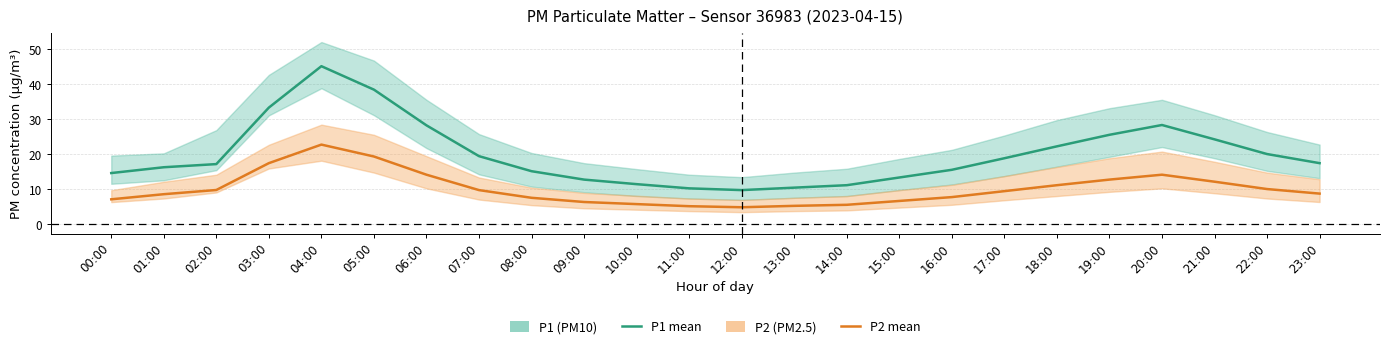

What is the label of the 5th point from the right?

19:00